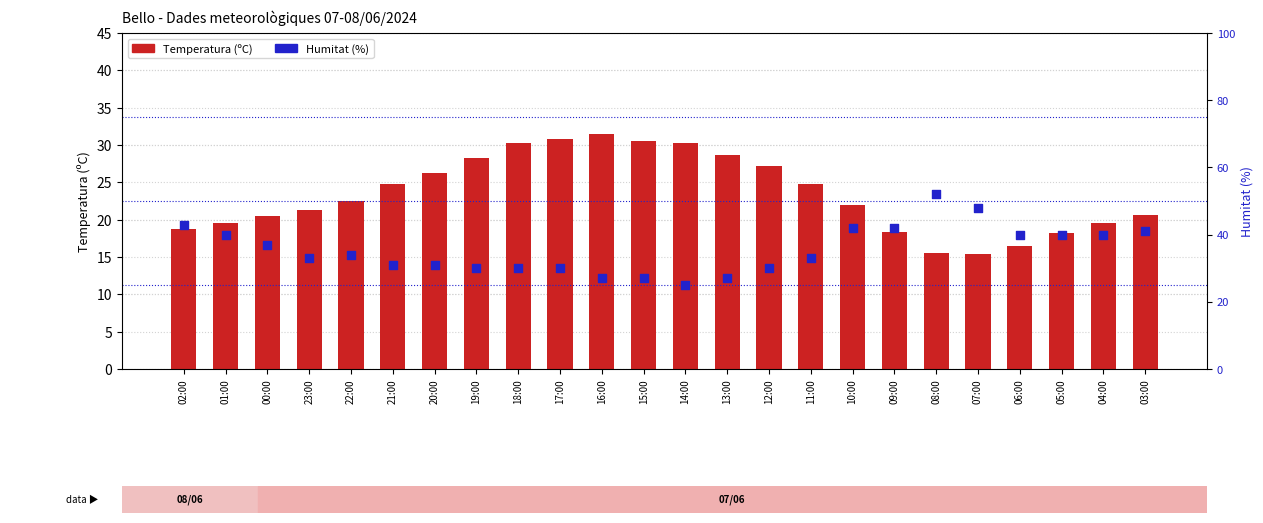

Which series reaches the minimum Y coordinate?

Temperatura (ºC)